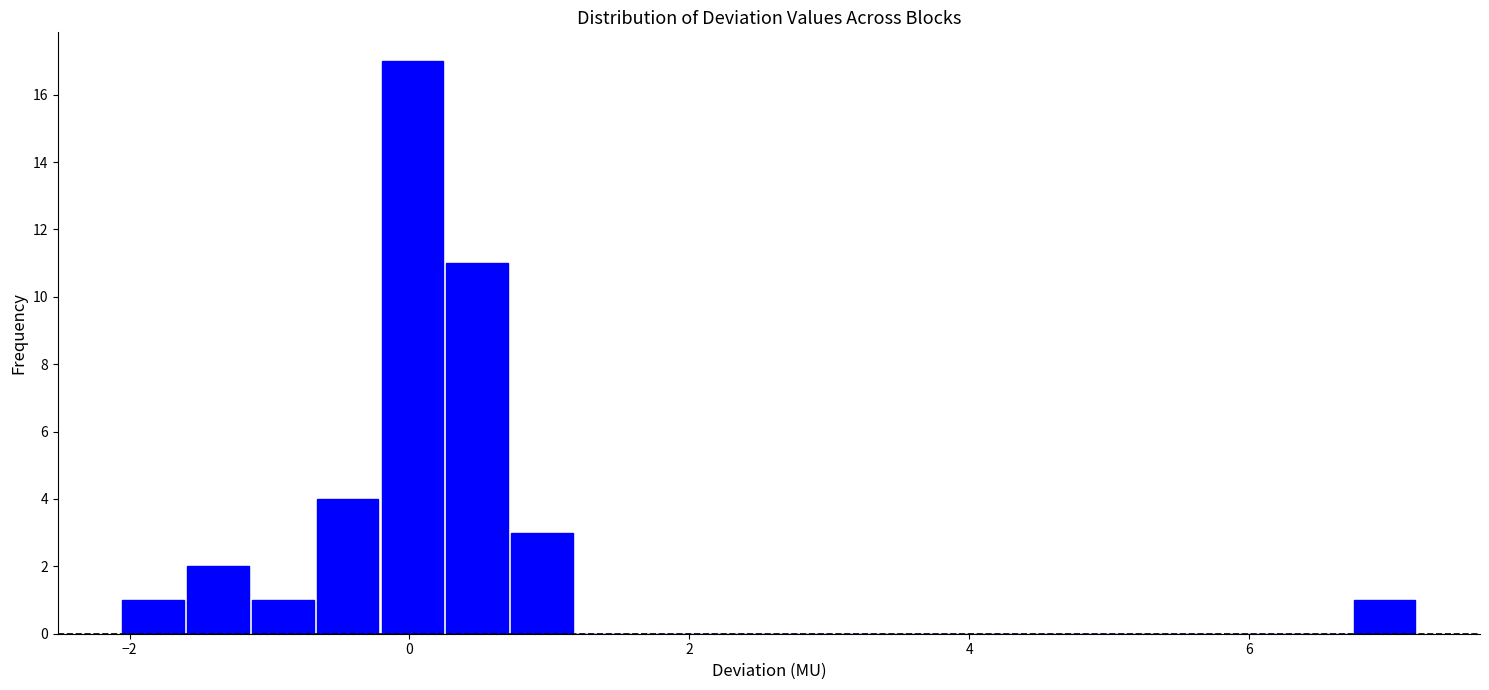

Read against the x-axis, roughly where is the centre of the tallest bar?

0.0